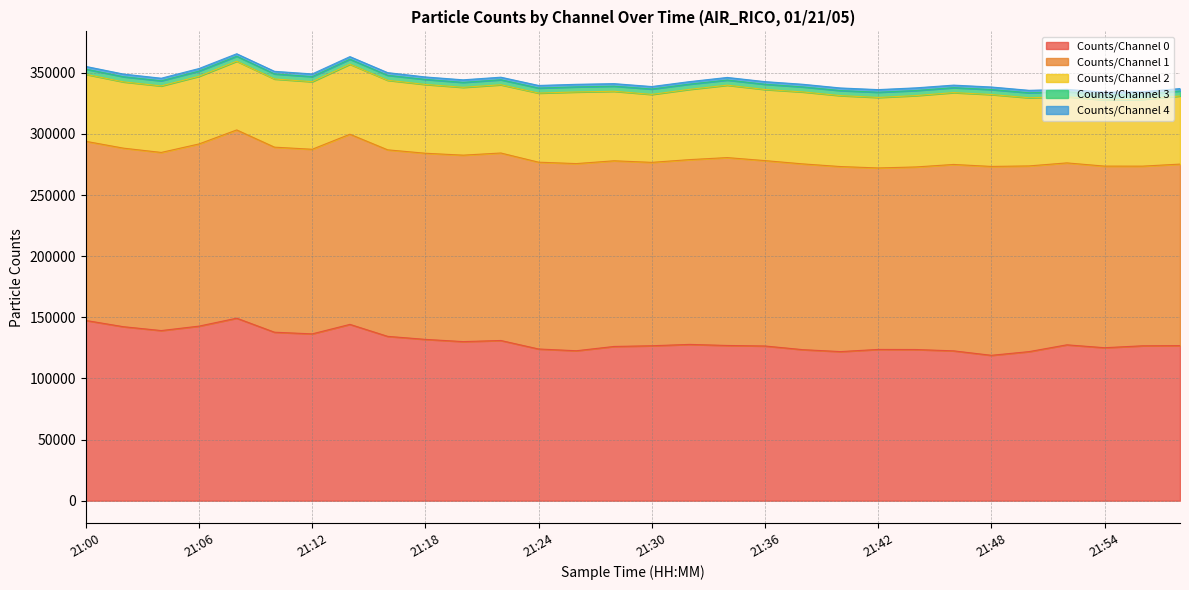

Where does the Counts/Channel 2 series first go above 56281?

21:14